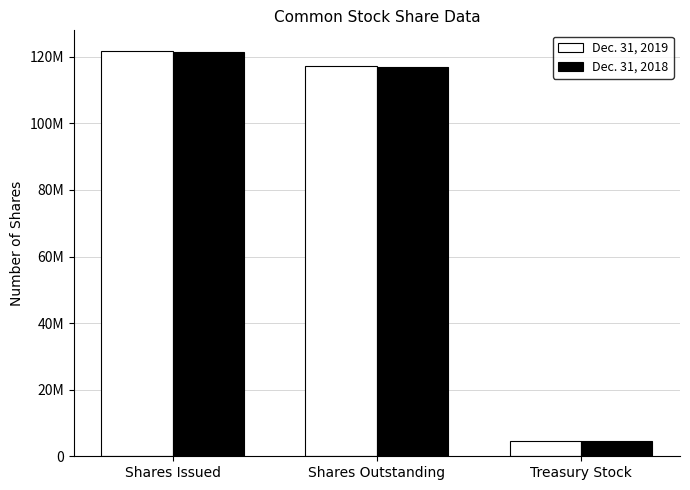

Which category has the lowest value across all series?

Treasury Stock